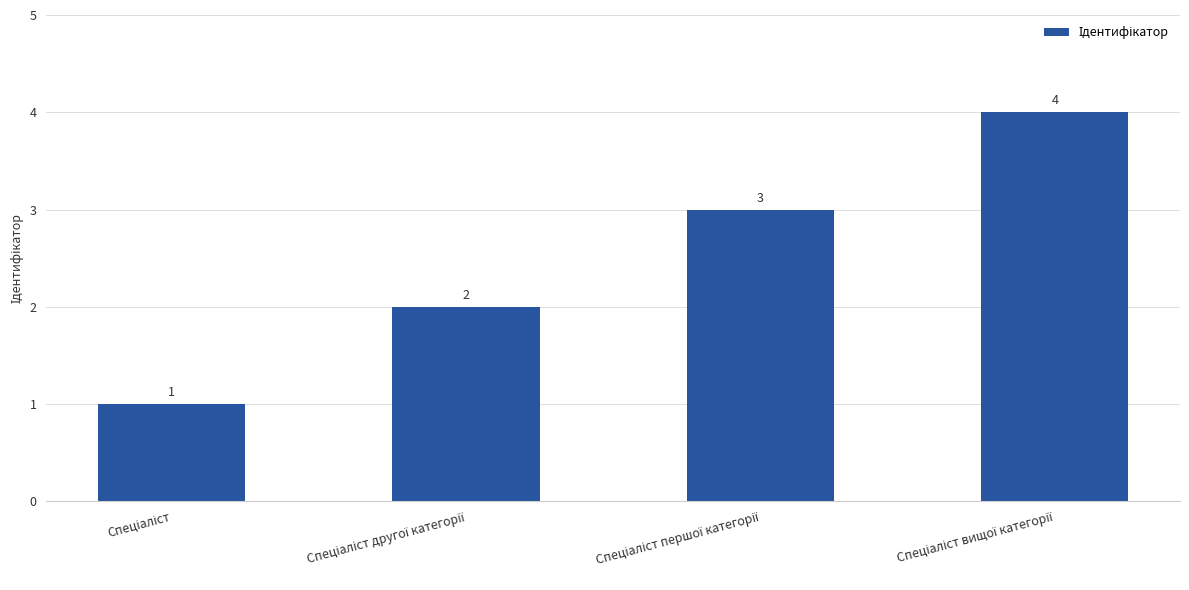

Count the values in the range 2 to 4.

3